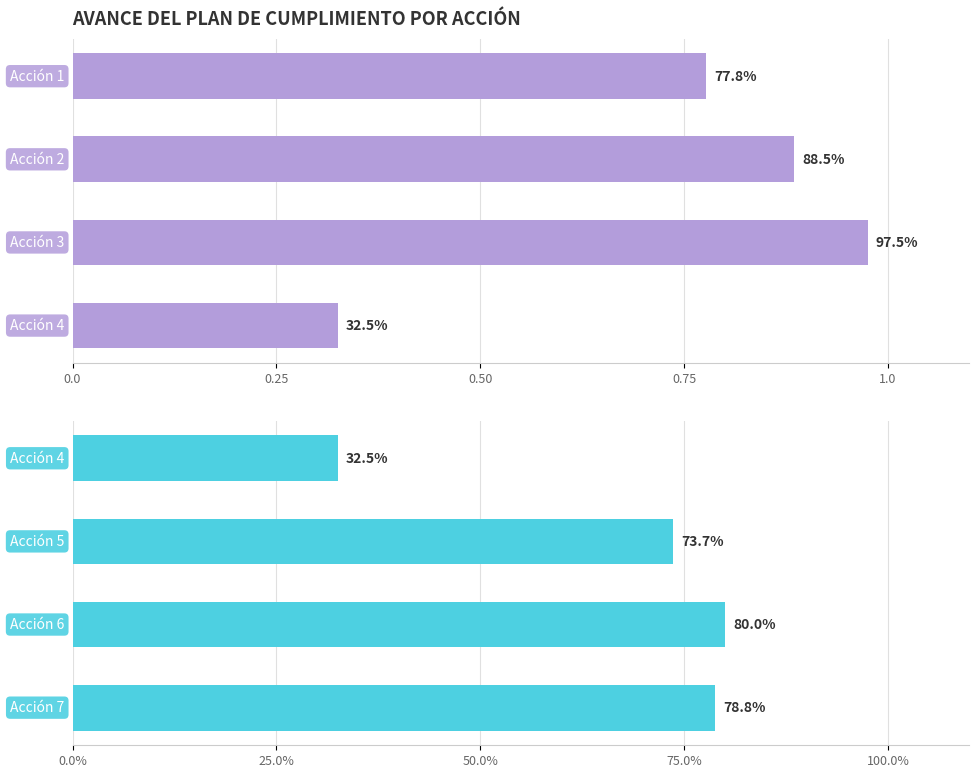

What is the difference between the second highest and second lowest values?

0.1